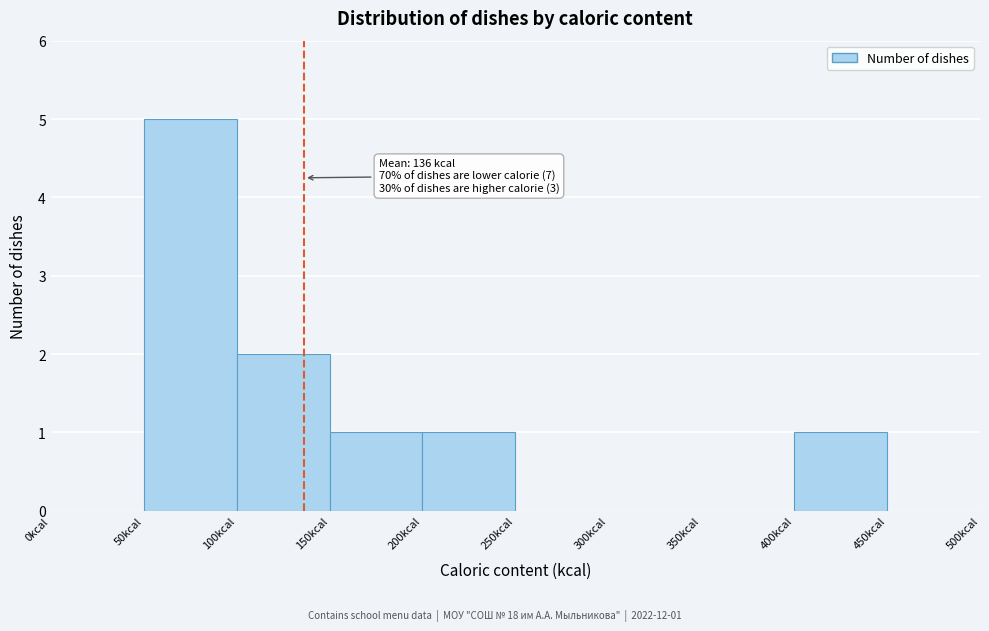

Which range on the x-axis has the tallest bar?

50 to 100